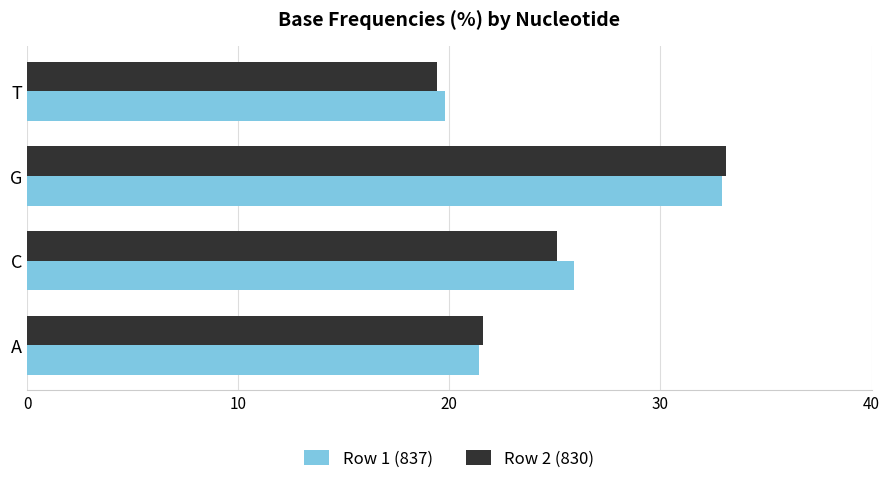

The Row 1 (837) series shows 19.8 at T. True or false?

True